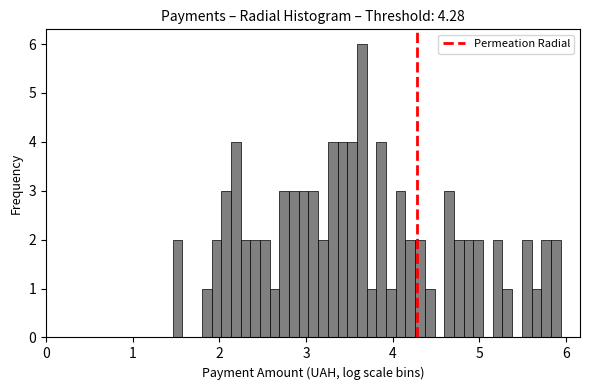

Read against the x-axis, roughly where is the centre of the tallest bar?

3.6